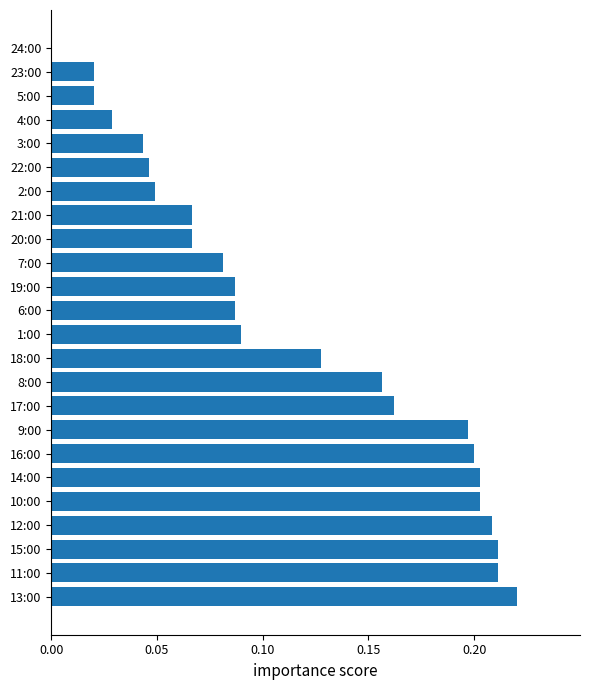

True or false: the data shows 0.0 at 4:00.

True